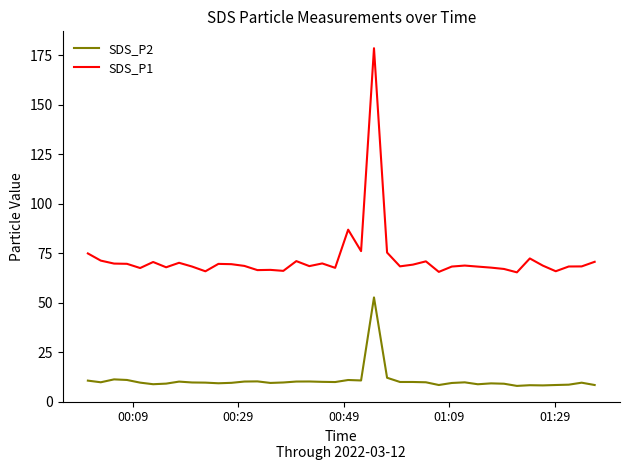

What is the greatest value displayed?

178.7